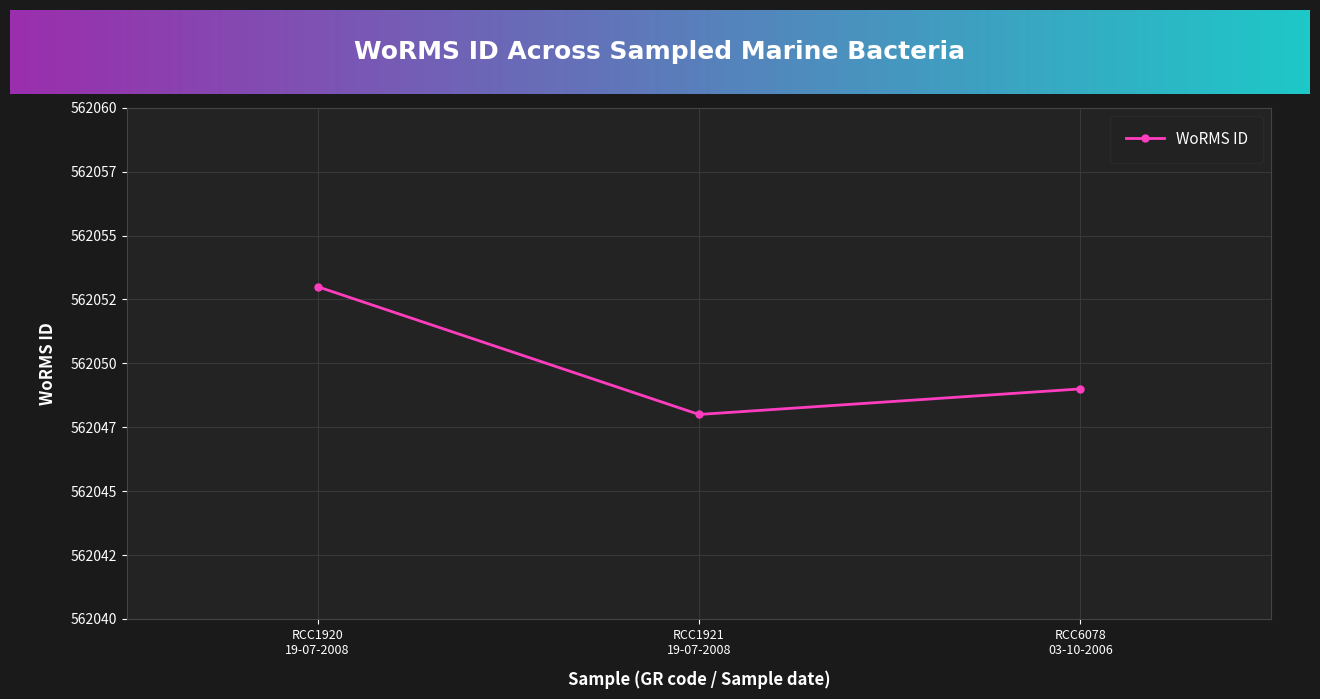

At which label does the data first exceed 562049?

RCC1920
19-07-2008